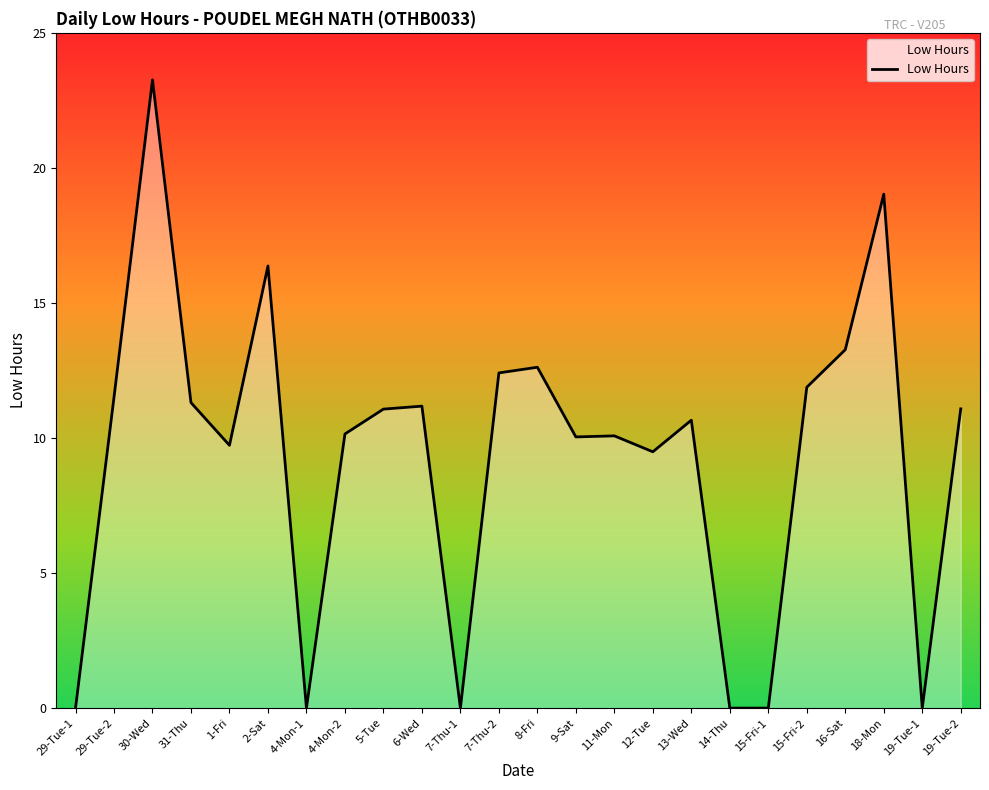

The chart shows a value of 5.8 at 8-Fri. True or false?

False